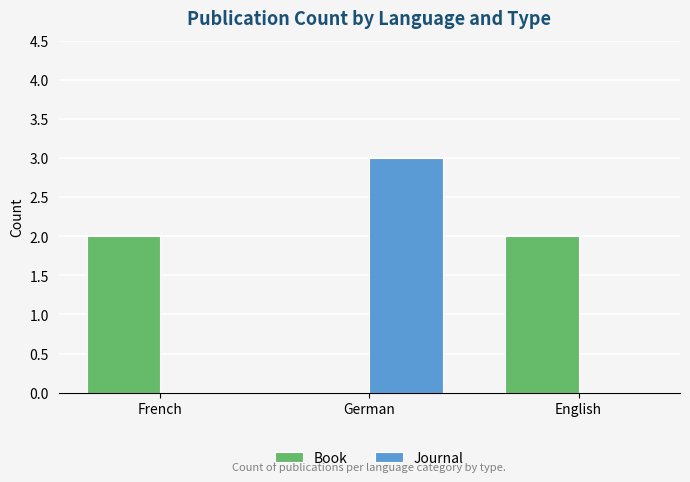

The value of Book at French is 2. True or false?

True